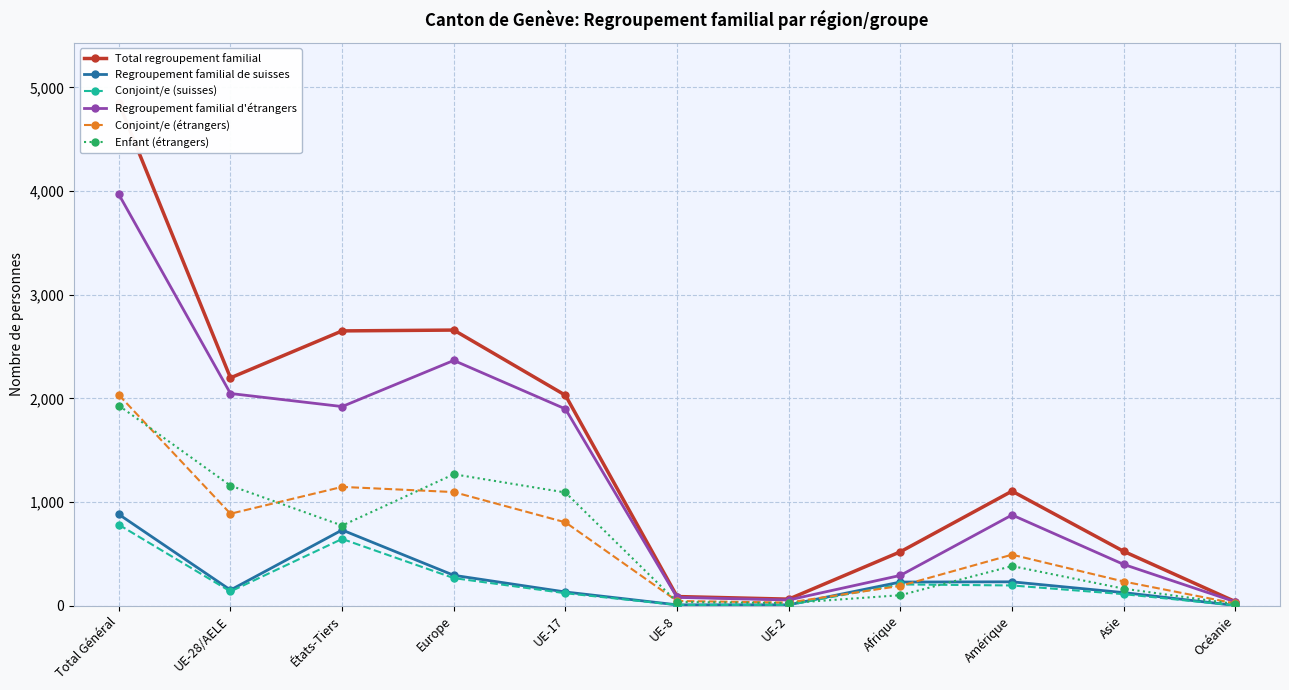

Which label corresponds to the largest value in the chart?

Total Général